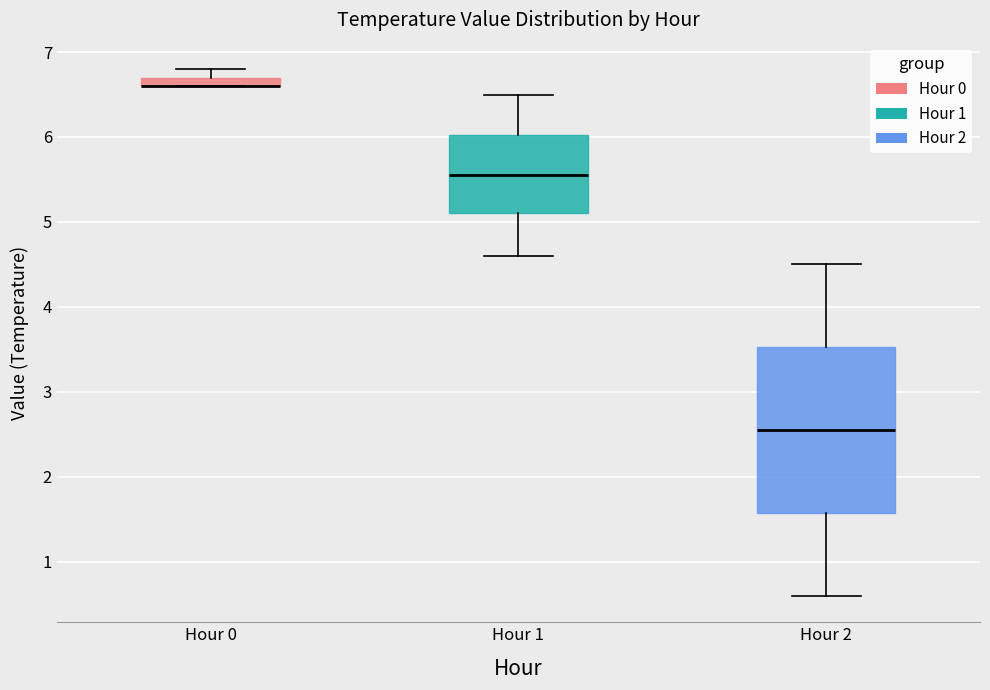

Where does the lower whisker of the box for Hour 1 end on the y-axis? The values are not printed on the chart, so give them approximately, as read against the axis.

4.6